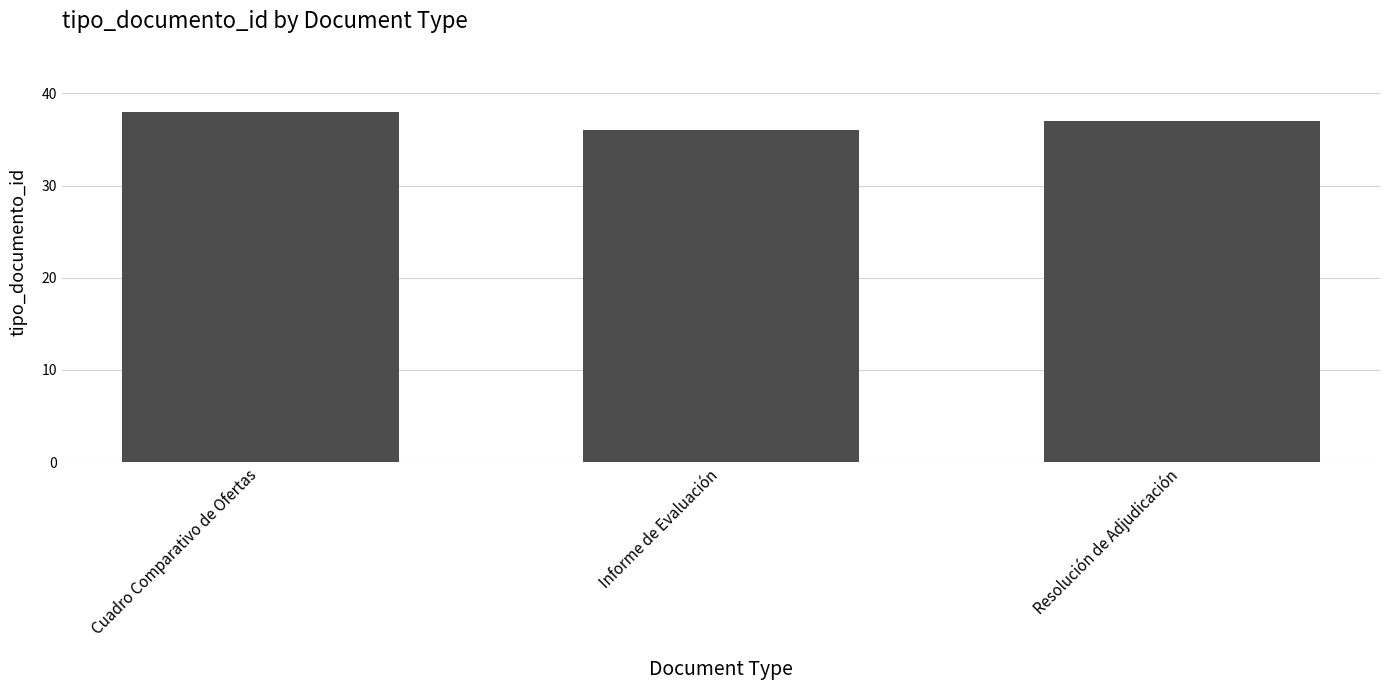

List the labels in order of value, largest first.

Cuadro Comparativo de Ofertas, Resolución de Adjudicación, Informe de Evaluación